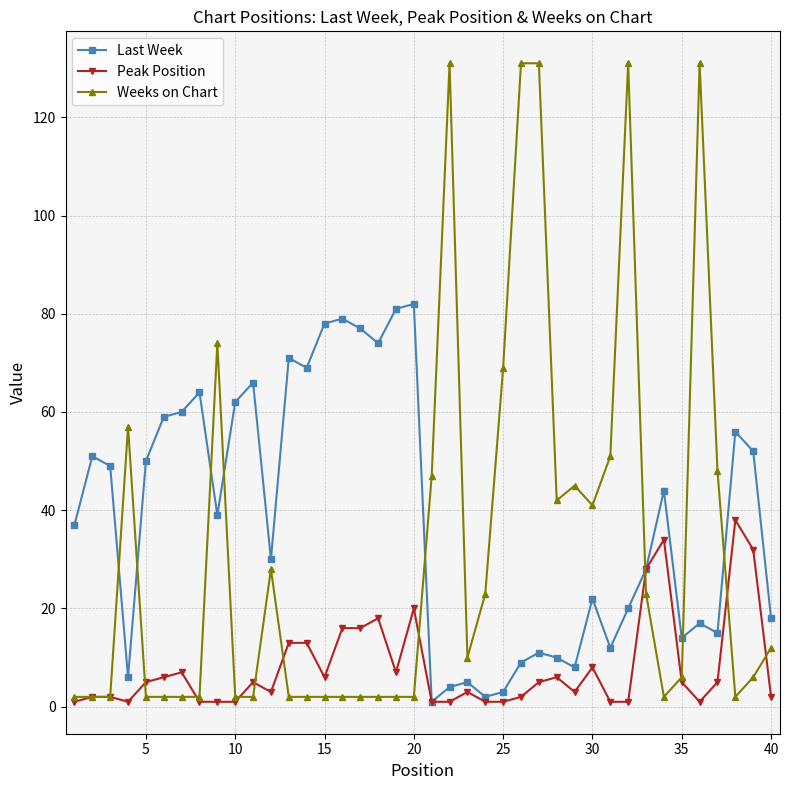

How many data points in Last Week are less than 39?

20